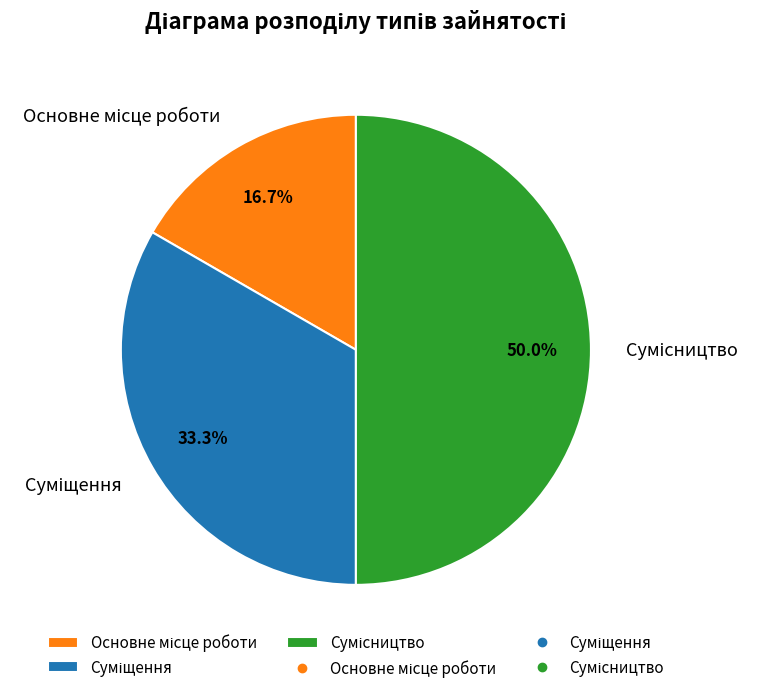

How many slices are in this pie chart?

3